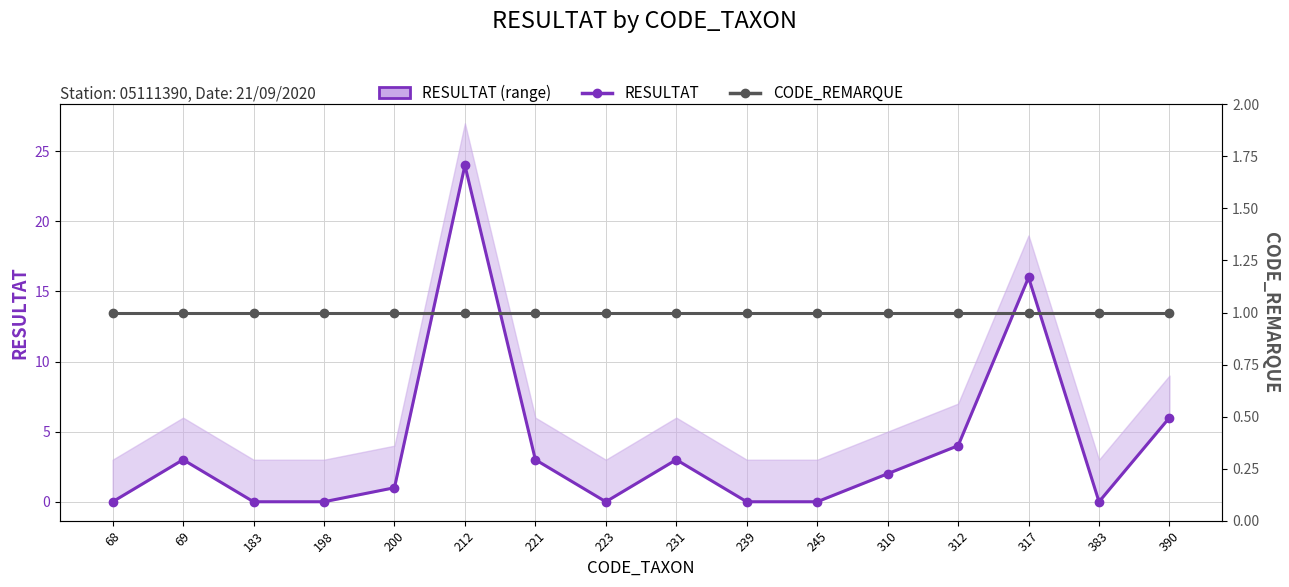

After their last crossing, which series has the higher values: CODE_REMARQUE or RESULTAT?

RESULTAT